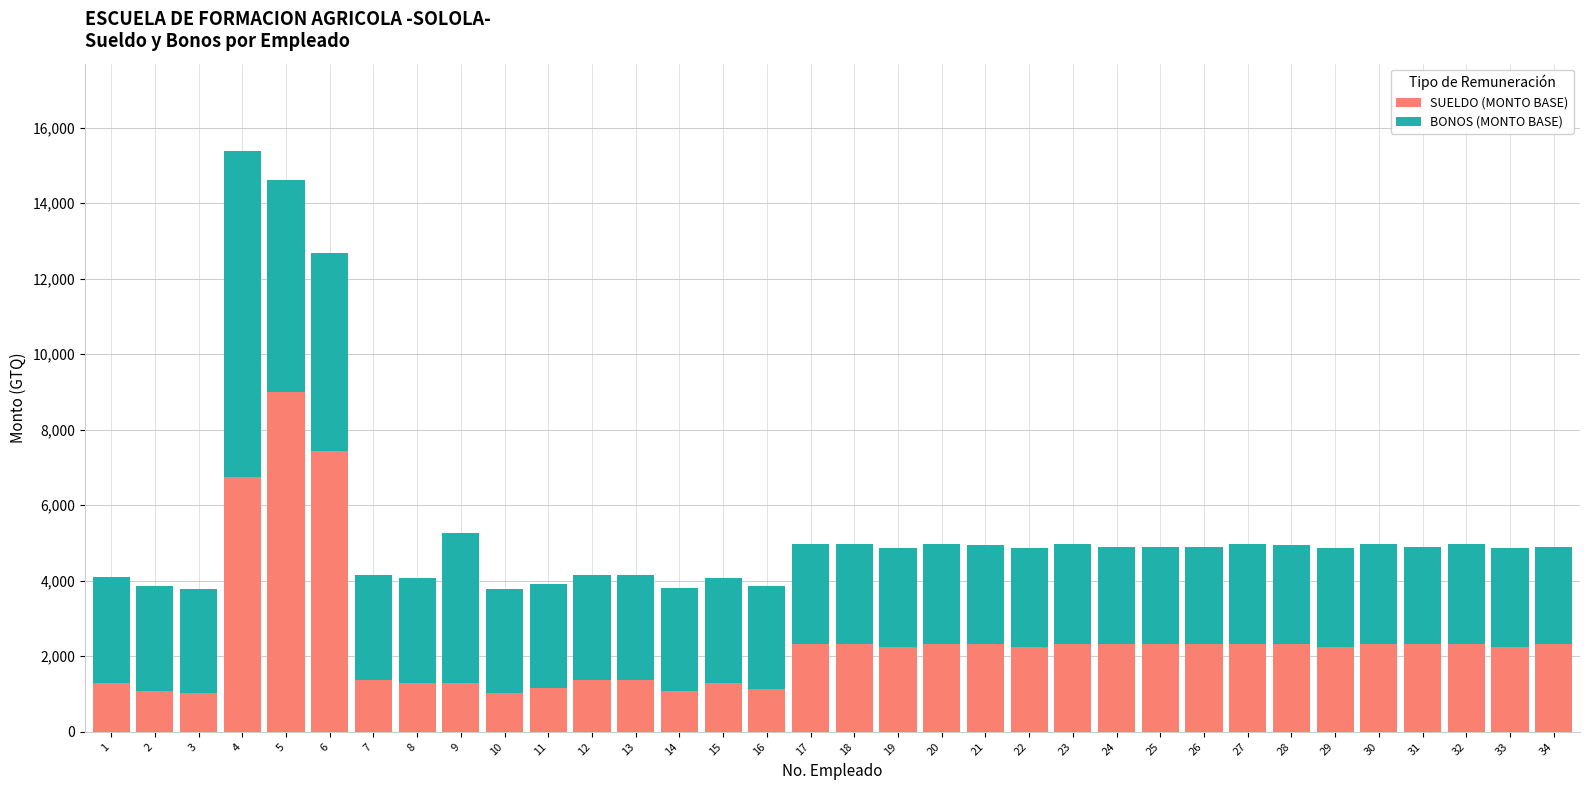

How many series are shown in this chart?

2